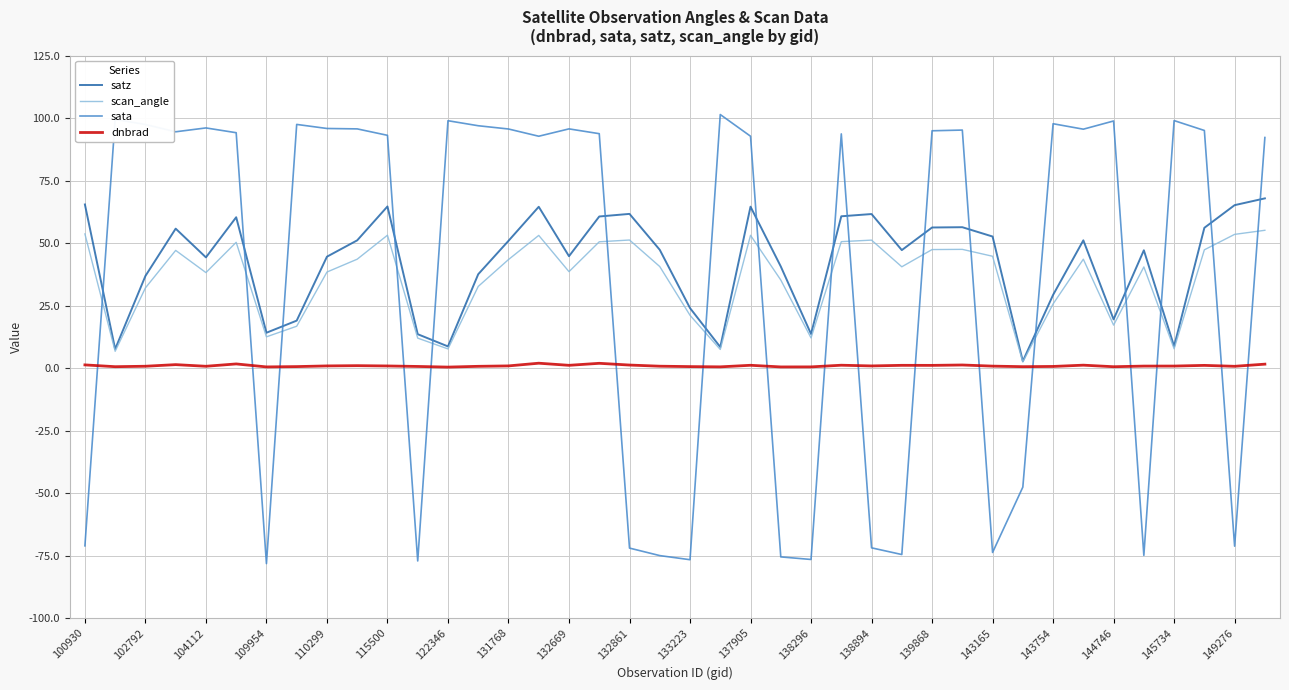

What are all the series names shown in the legend?

satz, scan_angle, sata, dnbrad